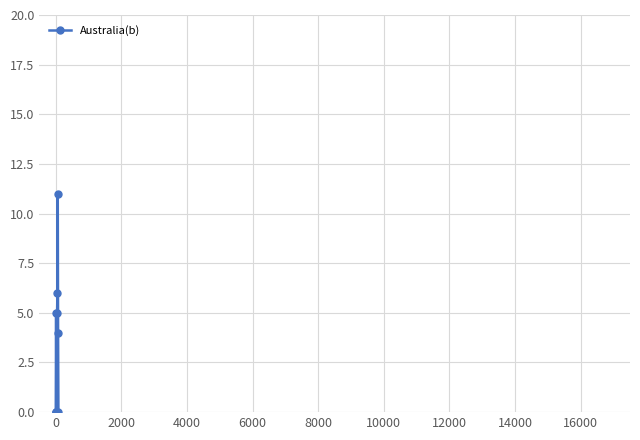

What is the maximum value shown in the chart?

11